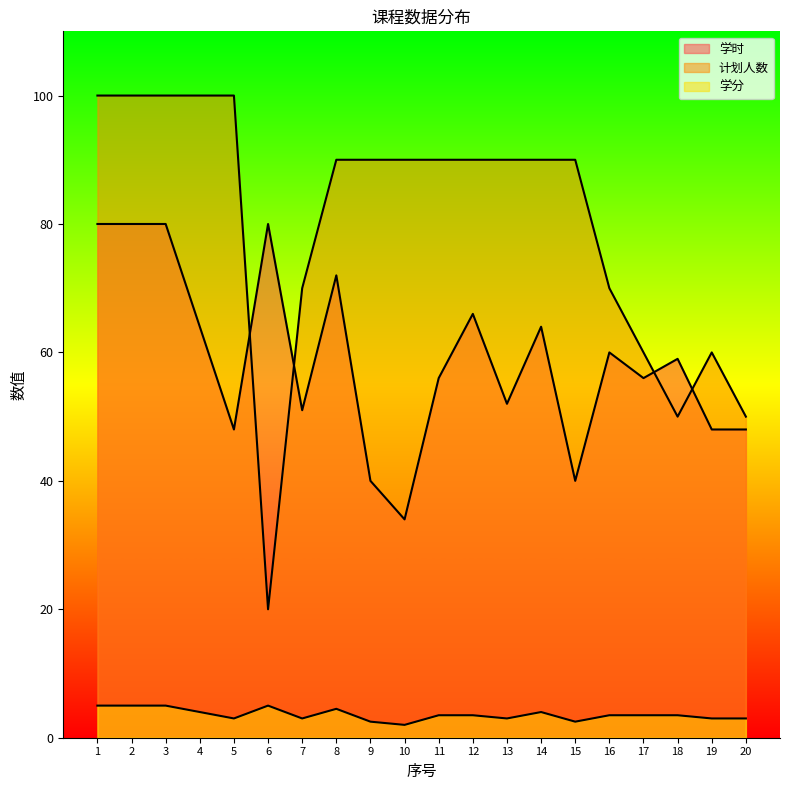

What is the value of the 计划人数 point at the 9th from the left?

90.0